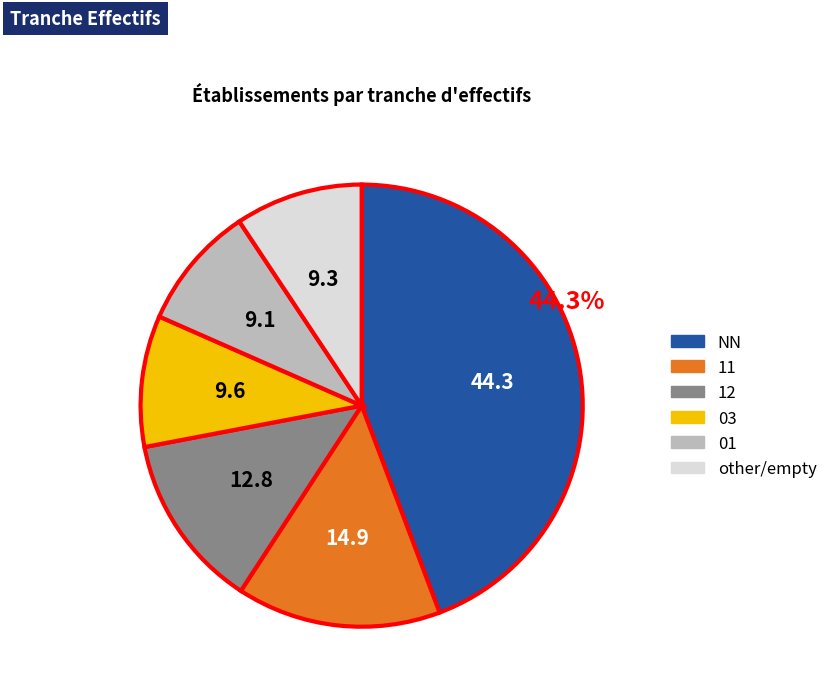

Is there any slice that represents more than half of the pie?

No